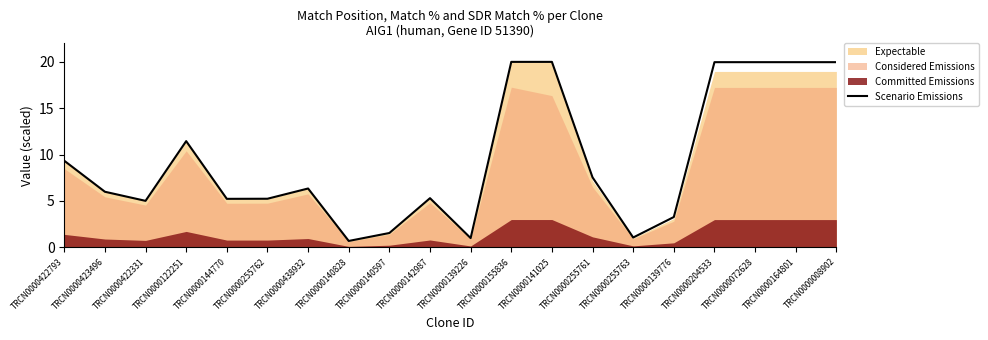

The value of Scenario Emissions at TRCN0000072628 is 20.0. True or false?

True